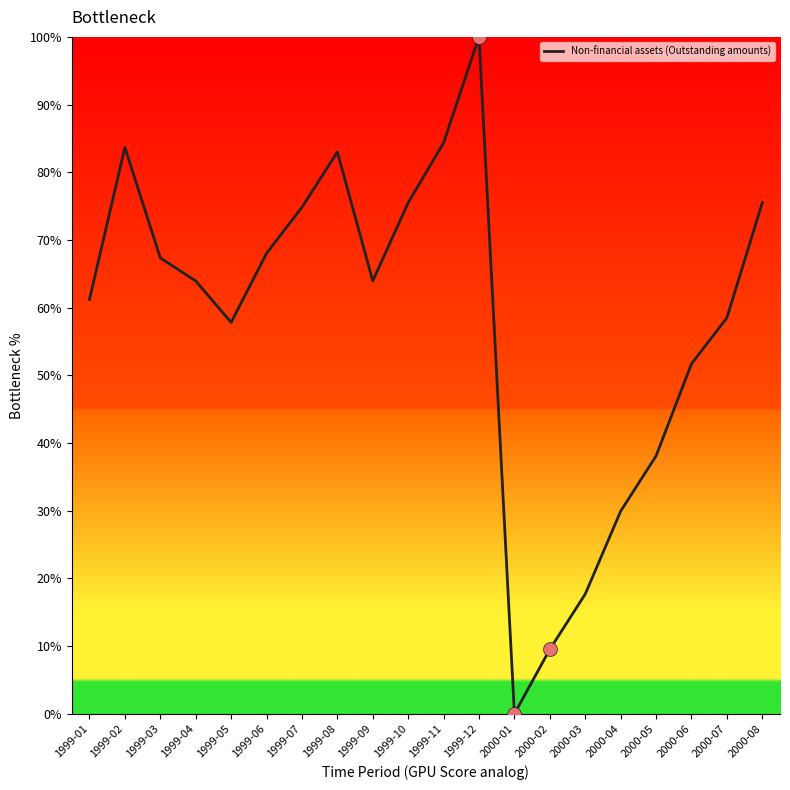

Reading right to left, transcribe all the data shown in this chart.

75.5	58.5	51.7	38.1	29.9	17.7	9.5	0.0	100.0	84.4	75.5	63.9	83.0	74.8	68.0	57.8	63.9	67.3	83.7	61.2